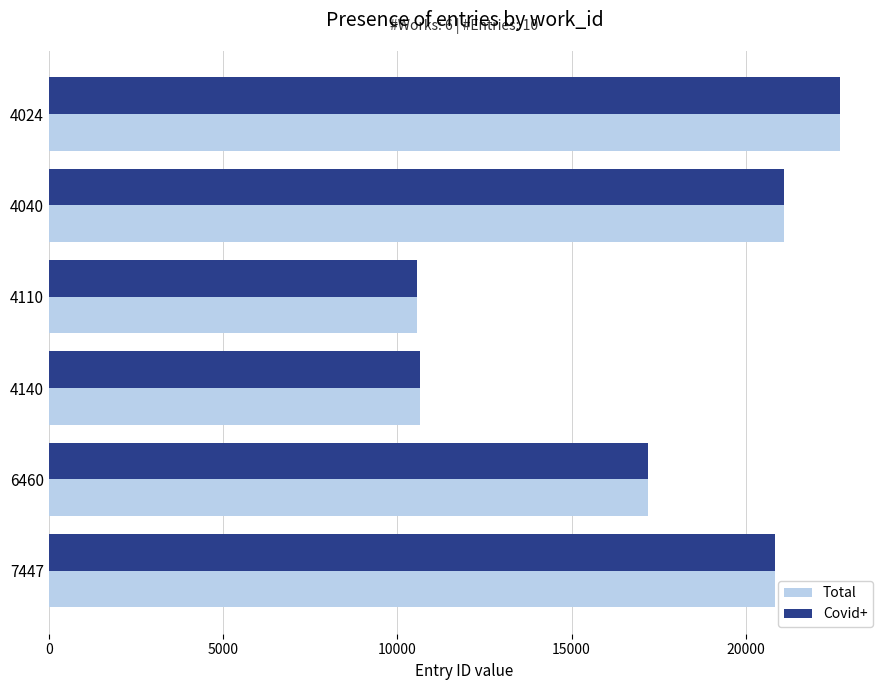

How many distinct data groups are displayed?

2